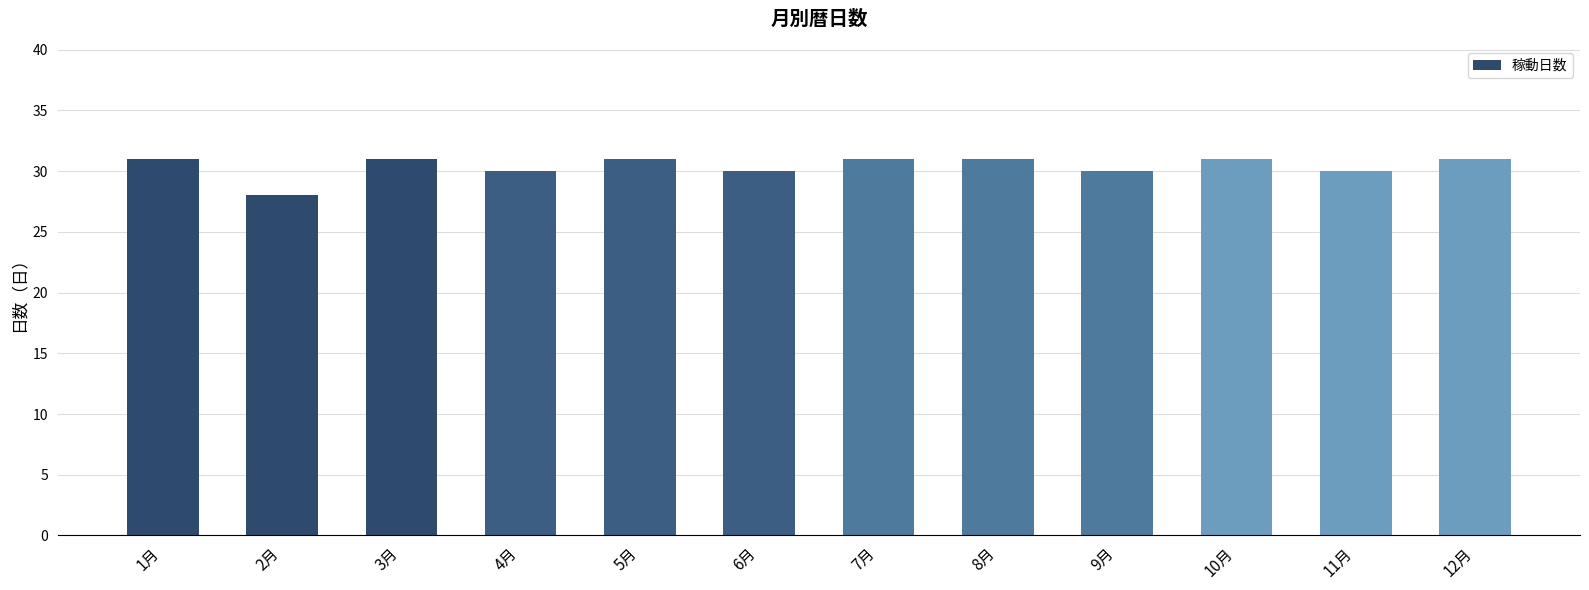

Is it true that the value at 7月 is 31?

True